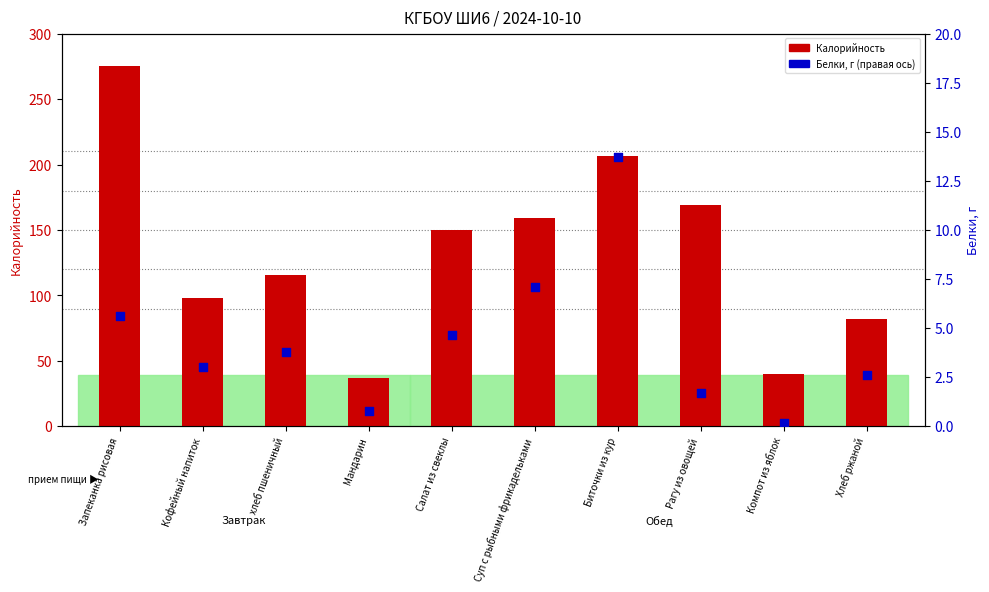

At how many categories does at least one series exceed 4?

10